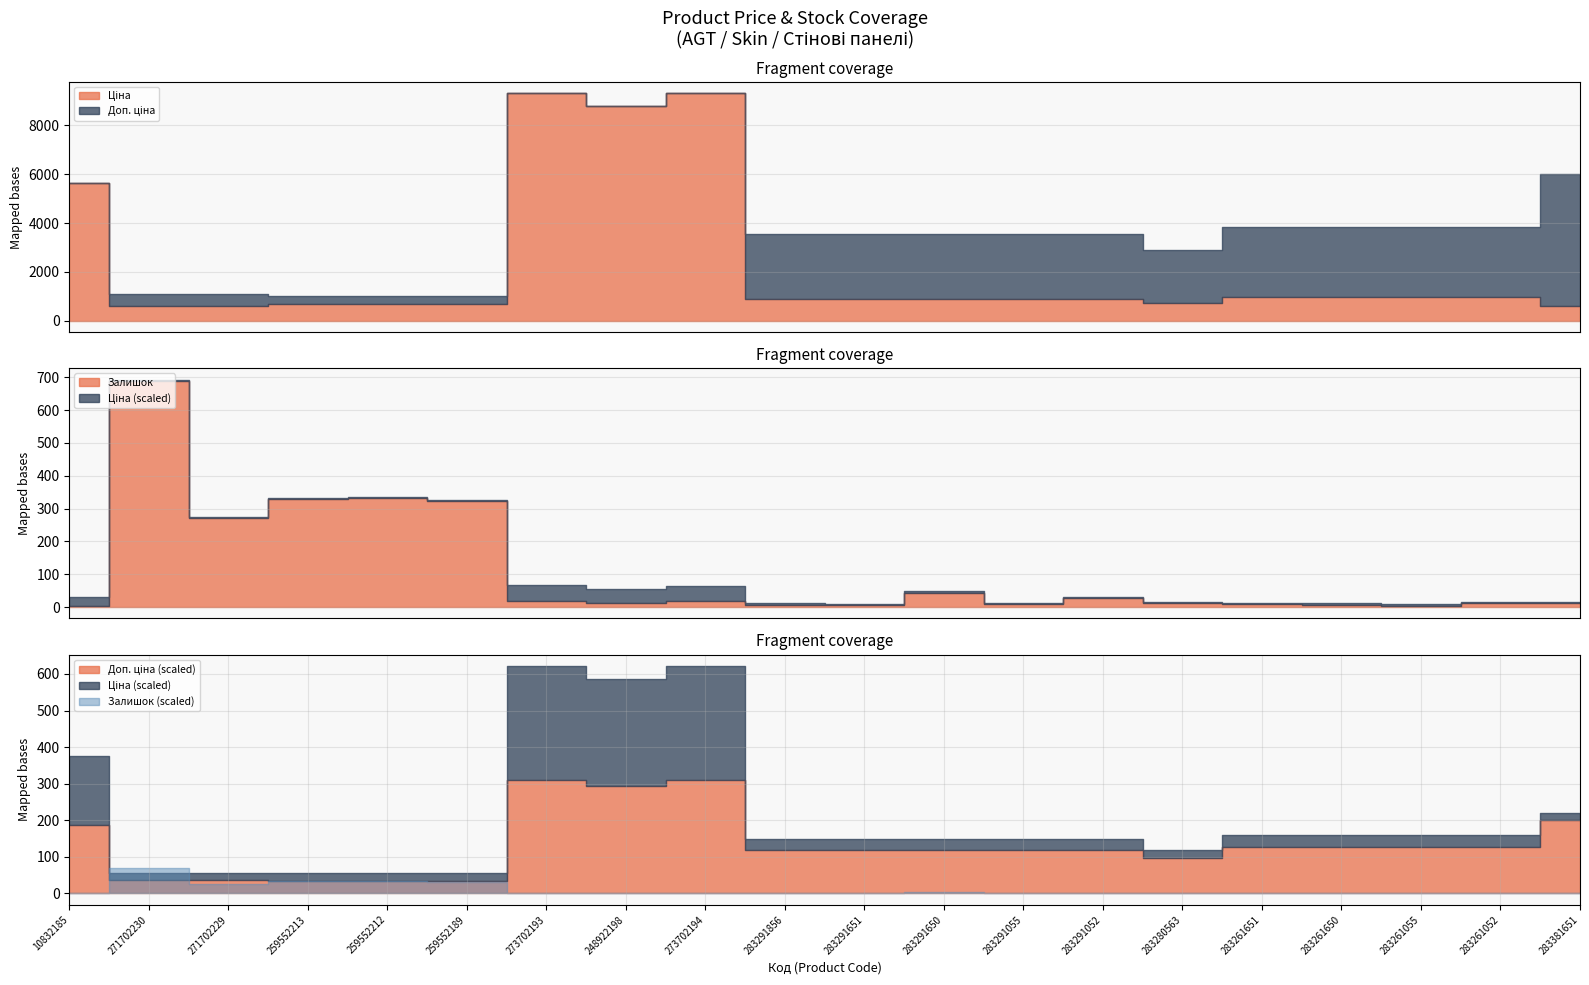

True or false: Доп. ціна and Залишок intersect in this chart.

False